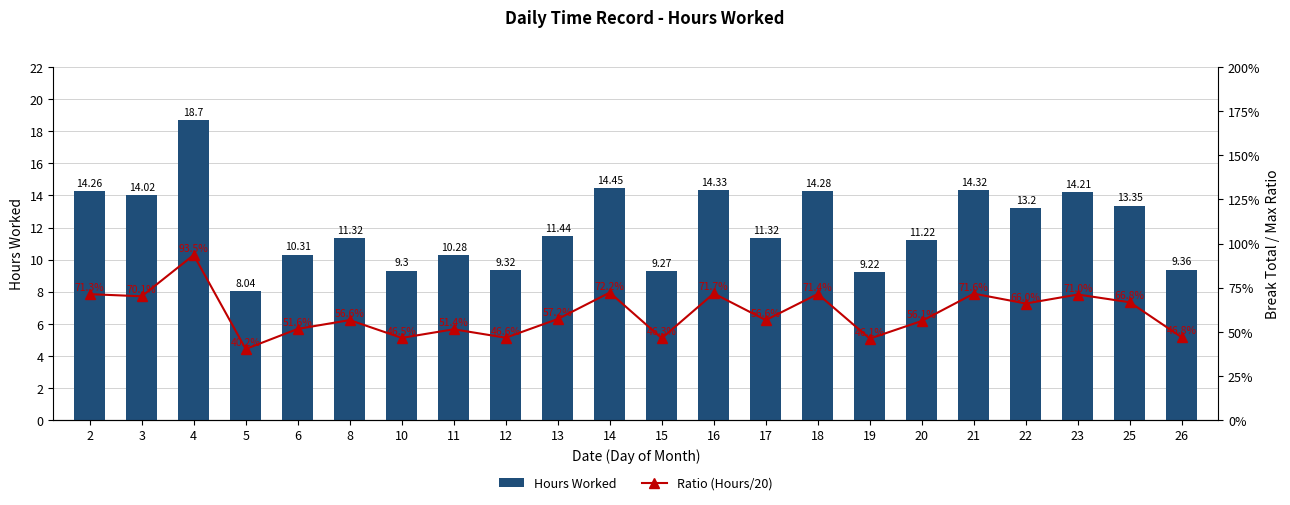

At which category is the sum across all series the highest?

4